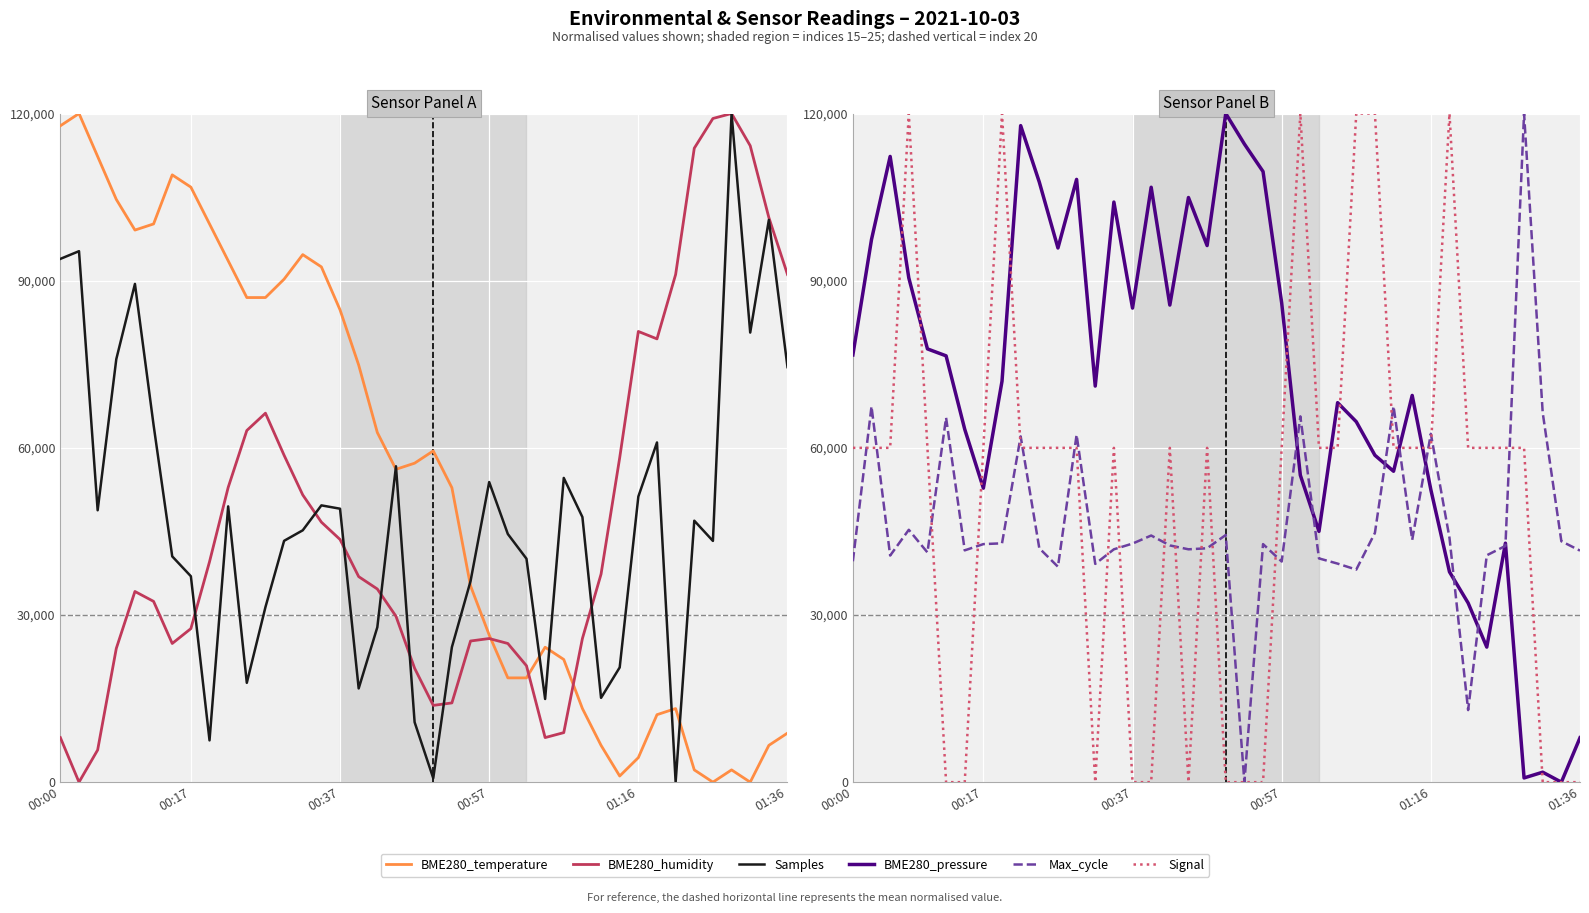

True or false: BME280_temperature has a value of 88698.1 at 17.

False